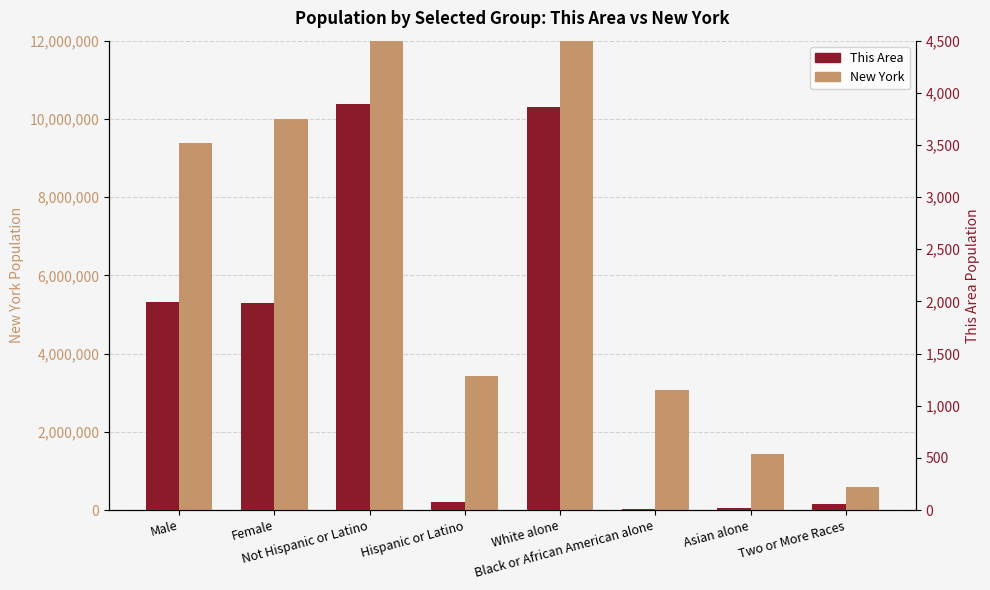

Rank the series by their maximum value, from lowest to highest.

This Area, New York